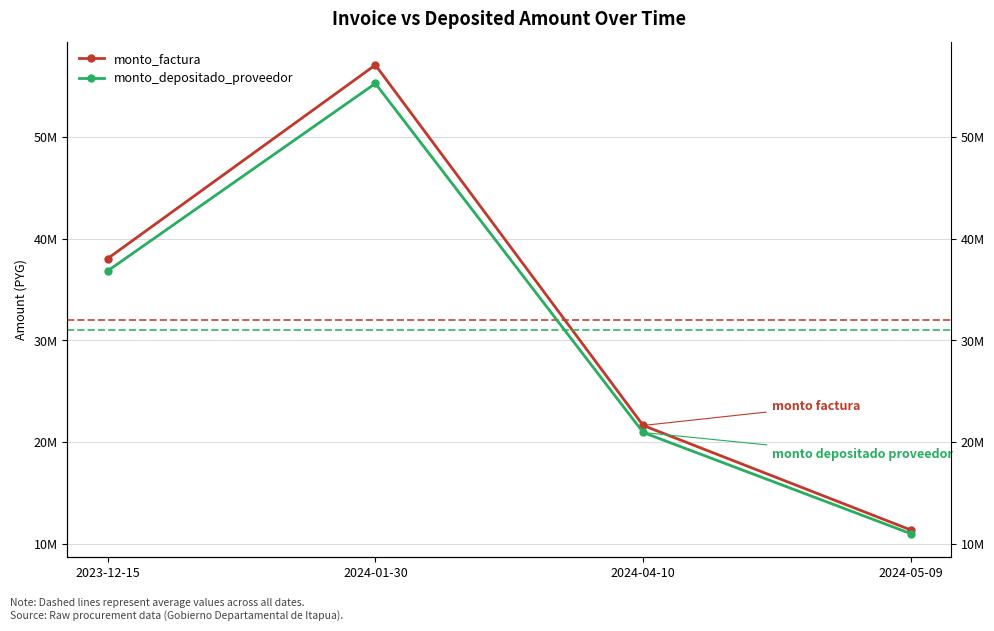

Reading left to right, extract all data points from this chart.

monto_factura: 2023-12-15=38034214	2024-01-30=57051320	2024-04-10=21651805	2024-05-09=11381328
monto_depositado_proveedor: 2023-12-15=36824035	2024-01-30=55236052	2024-04-10=20962883	2024-05-09=11019195